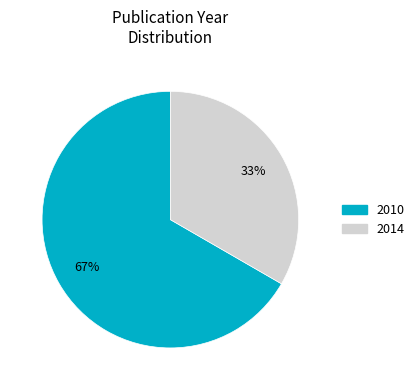

Is there any slice that represents more than half of the pie?

Yes